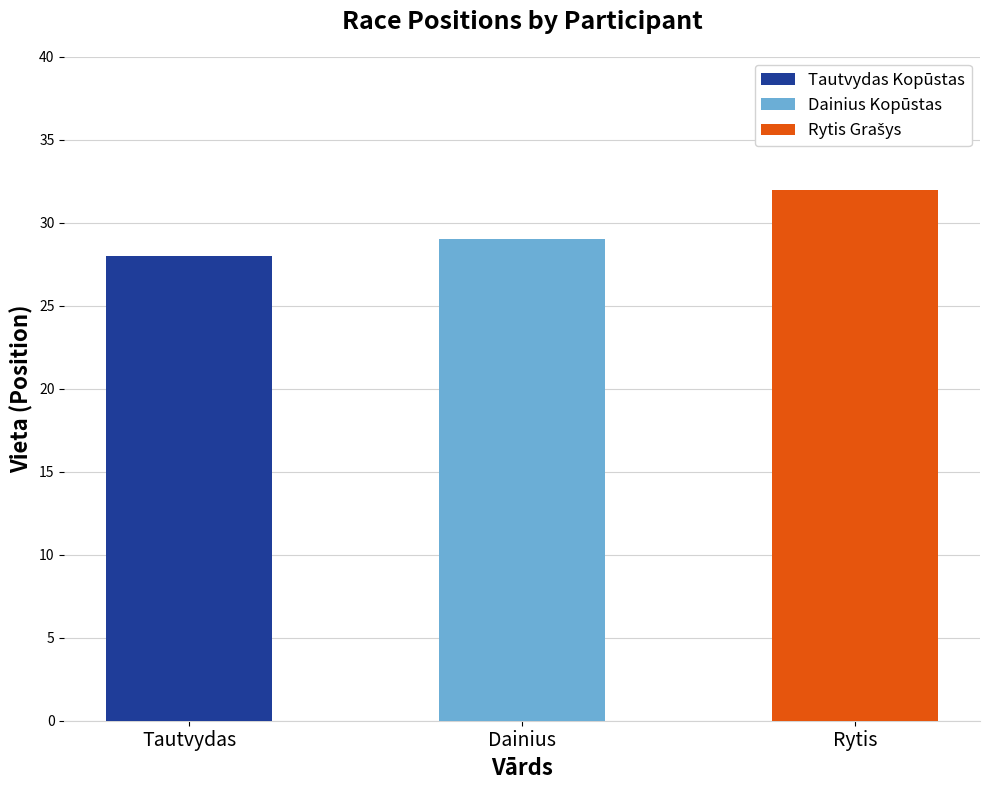

What is the minimum value shown in the chart?

28